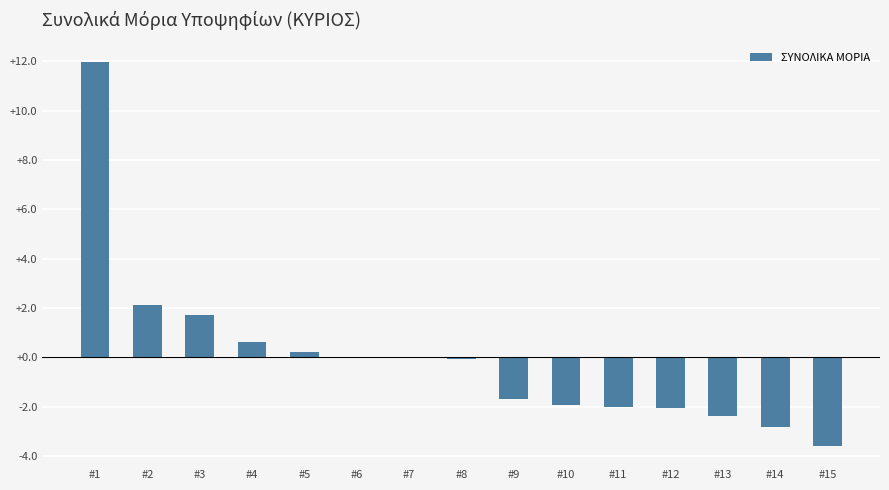

True or false: the data shows -4.9 at #14.

False